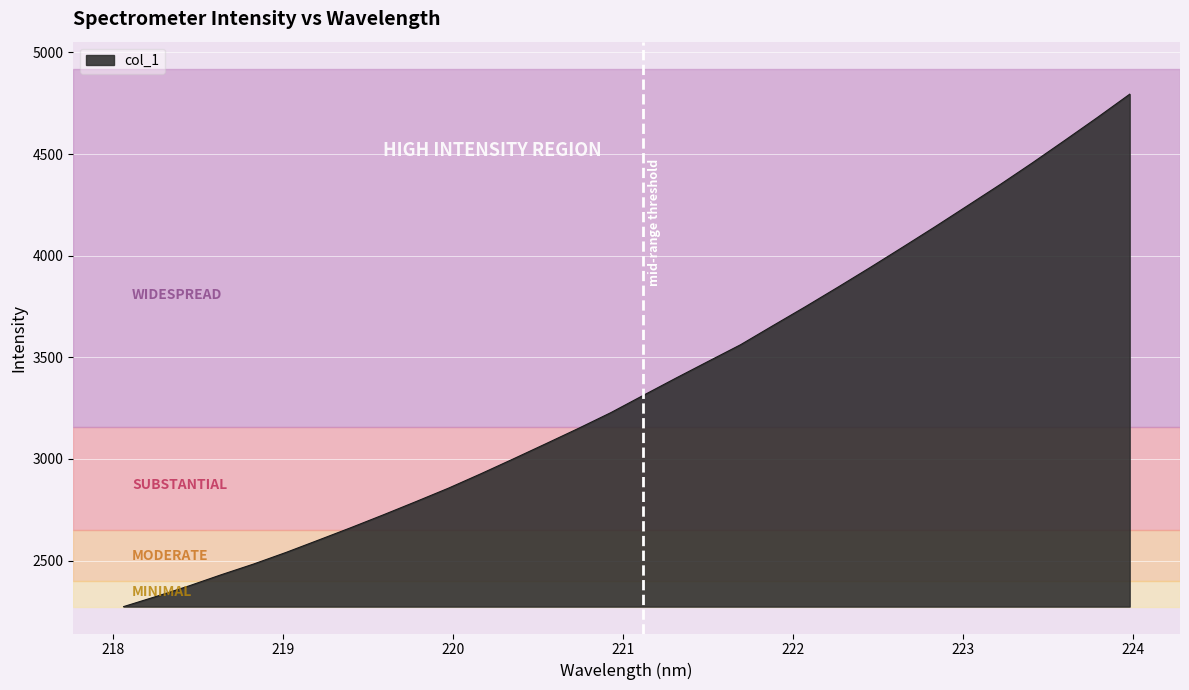

What is the greatest value displayed?

4794.5